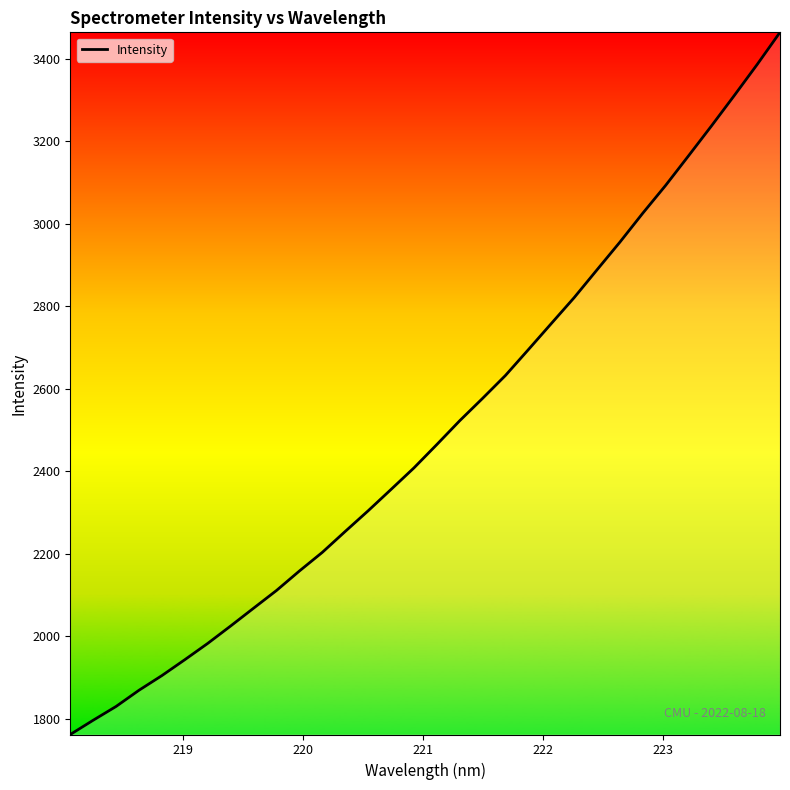

What is the maximum value shown in the chart?

3463.4